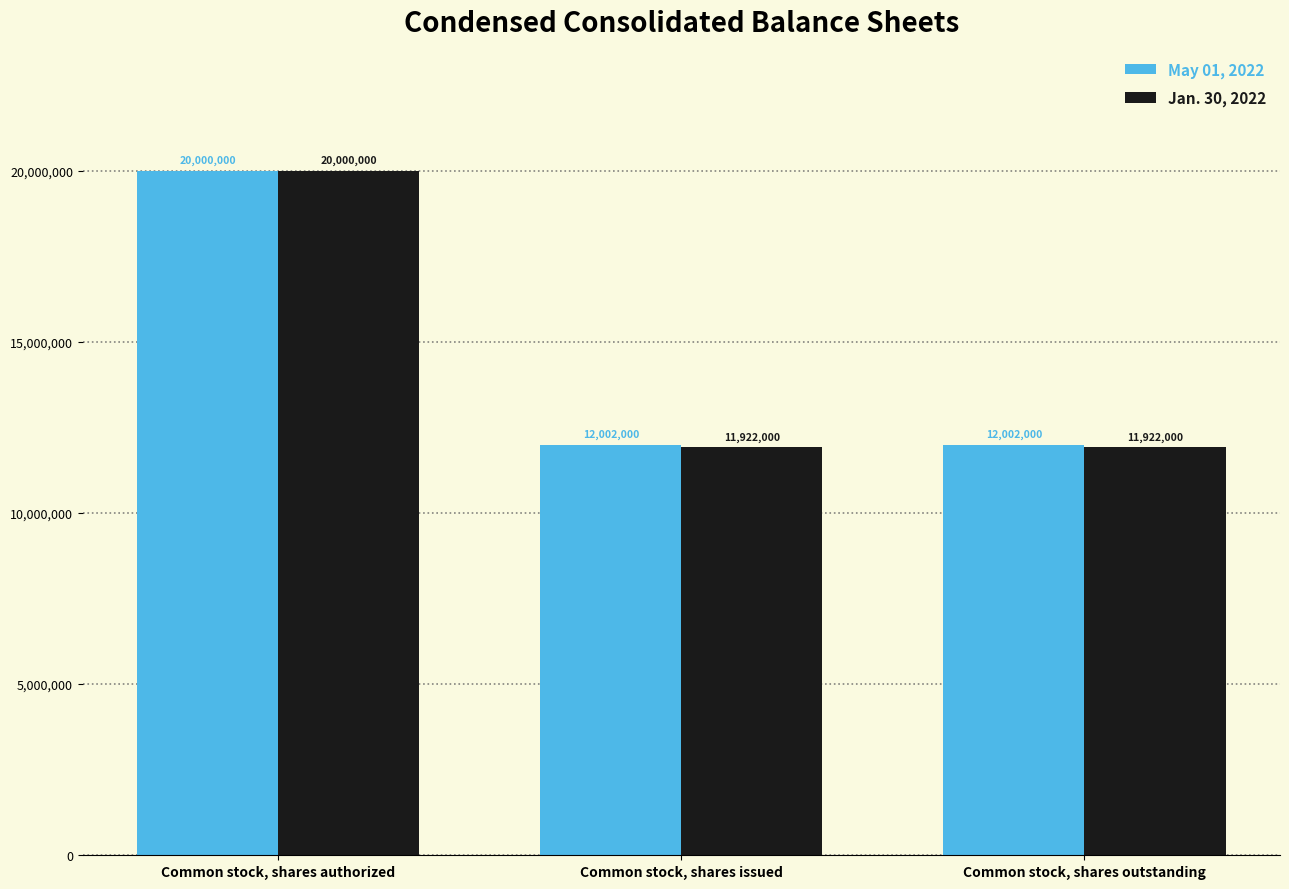

Rank the series at Common stock, shares issued from highest to lowest value.

May 01, 2022, Jan. 30, 2022